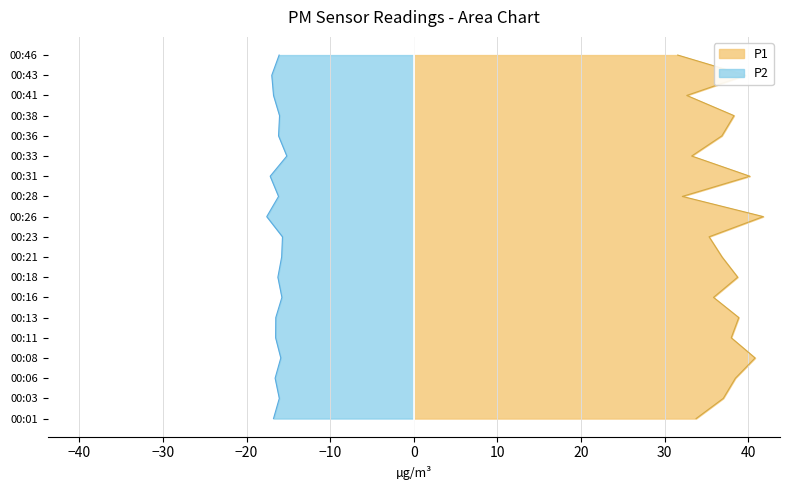

How many interior local valleys does the P1 series have?

6